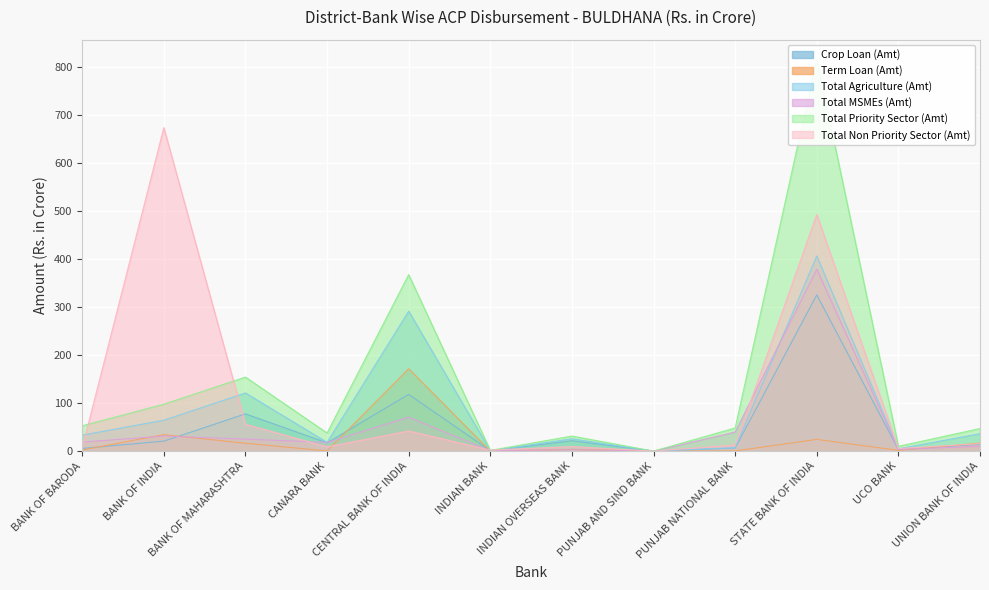

What is the difference between the maximum and minimum values in the Total Agriculture (Amt) series?

406.5